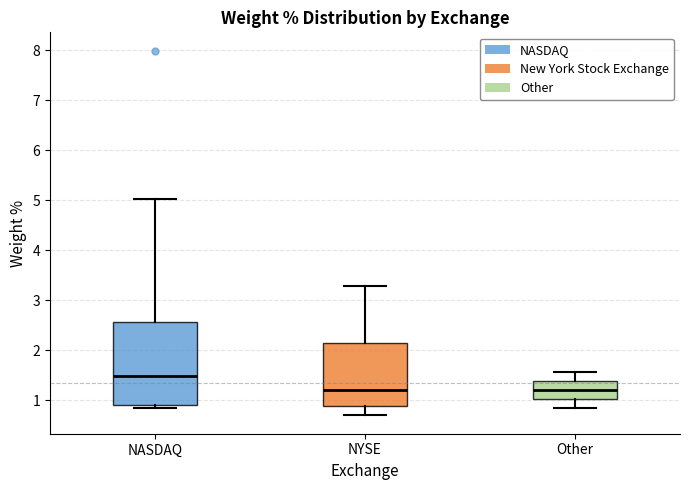

Comparing the boxes themselves (not the whiskers), which one is the tallest?

NASDAQ